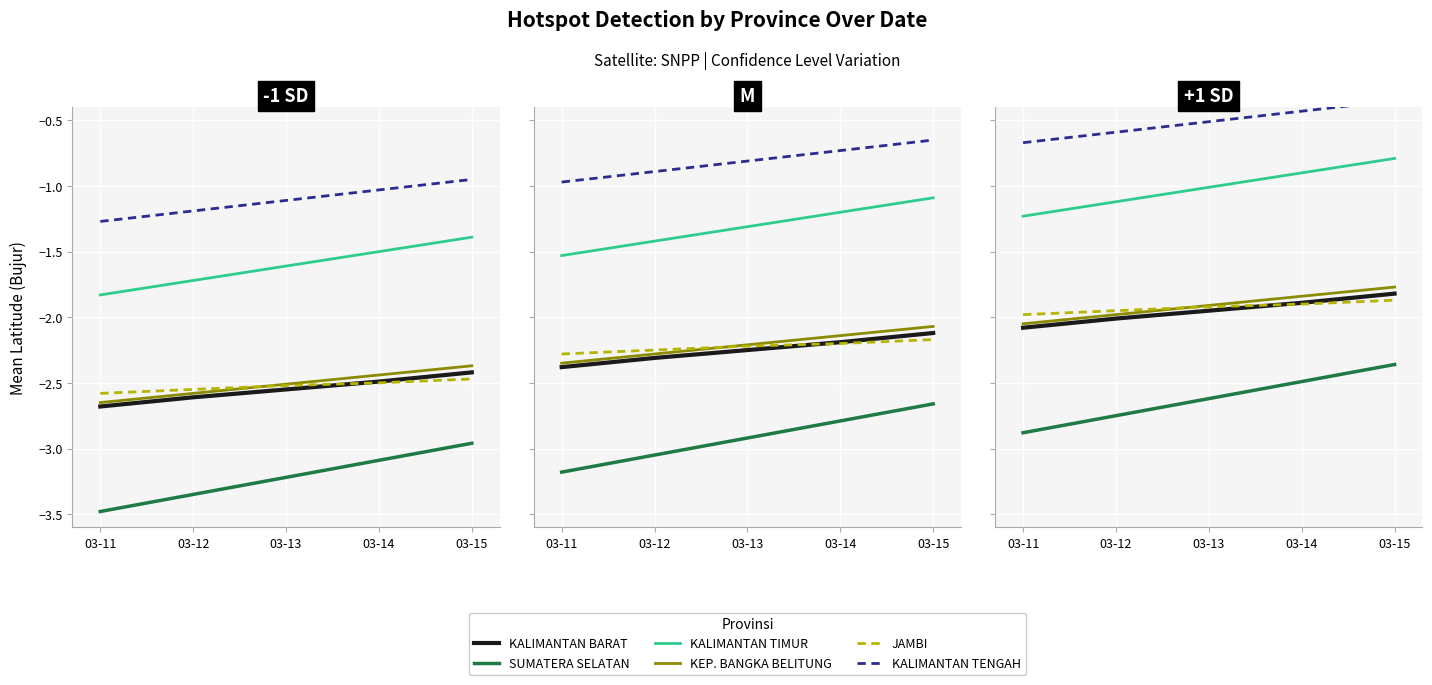

What are all the series names shown in the legend?

KALIMANTAN BARAT, SUMATERA SELATAN, KALIMANTAN TIMUR, KEP. BANGKA BELITUNG, JAMBI, KALIMANTAN TENGAH